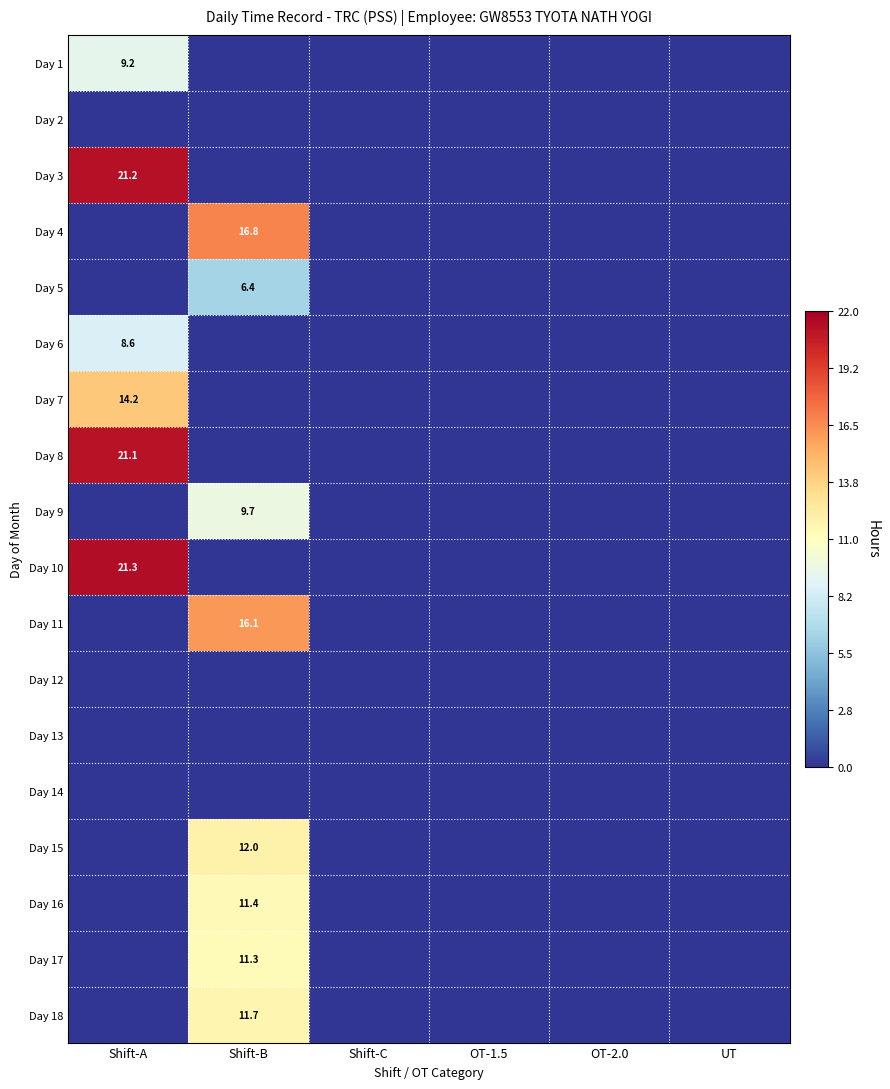

How many data points does each series have?

6